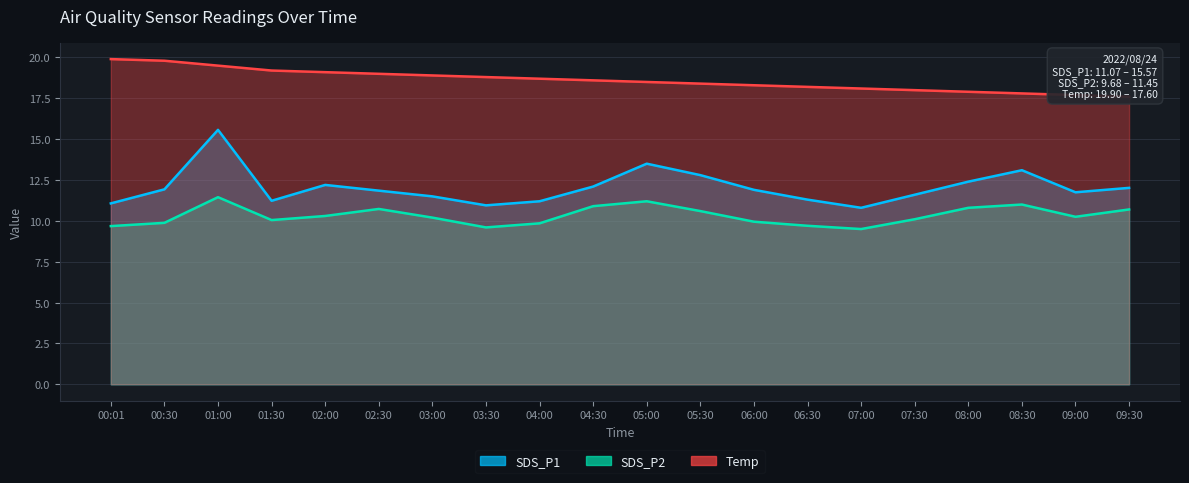

The value of SDS_P2 at 00:30 is 9.9. True or false?

True